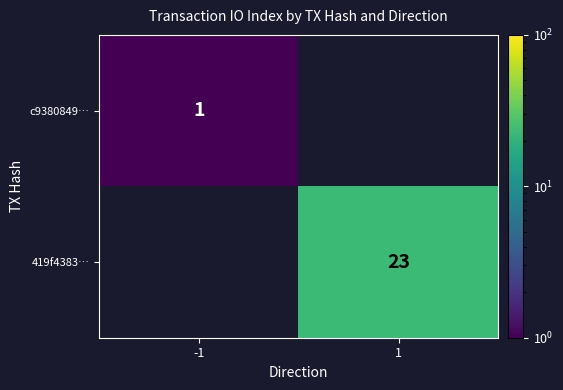

Is the value of c9380849… at -1 greater than the value of 419f4383… at 1?

No